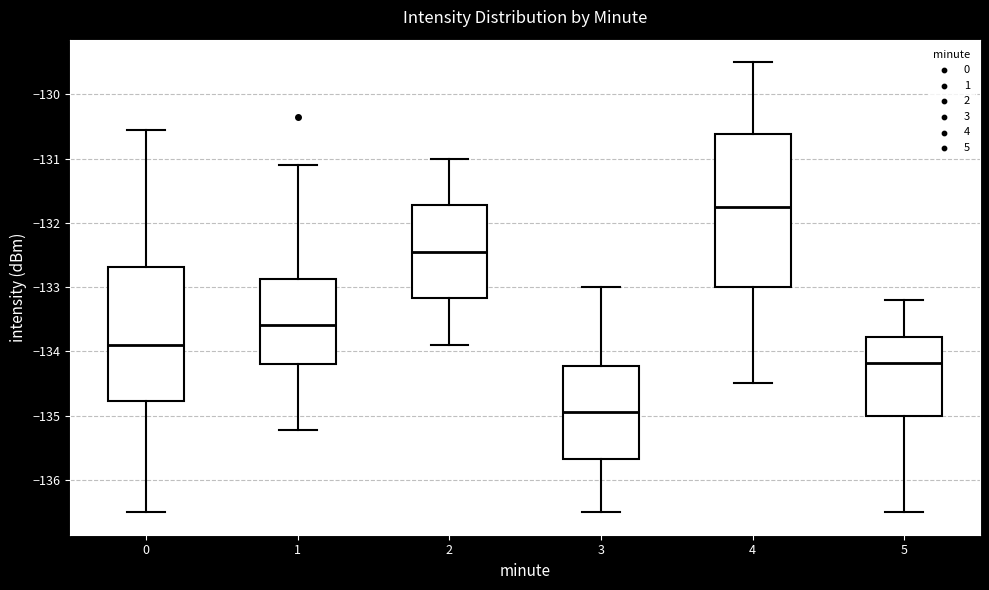

Reading left to right, read every box against the y-axis: the position of its median line, the range the box covers, and the ends of its whiskers. The values are not printed on the chart, so give them approximately, as read against the axis.

0: median -133.9, box -134.8 to -132.7, whiskers -136.5 to -130.6
1: median -133.6, box -134.2 to -132.9, whiskers -135.2 to -131.1
2: median -132.4, box -133.2 to -131.7, whiskers -133.9 to -131.0
3: median -134.9, box -135.7 to -134.2, whiskers -136.5 to -133.0
4: median -131.7, box -133.0 to -130.6, whiskers -134.5 to -129.5
5: median -134.2, box -135.0 to -133.8, whiskers -136.5 to -133.2